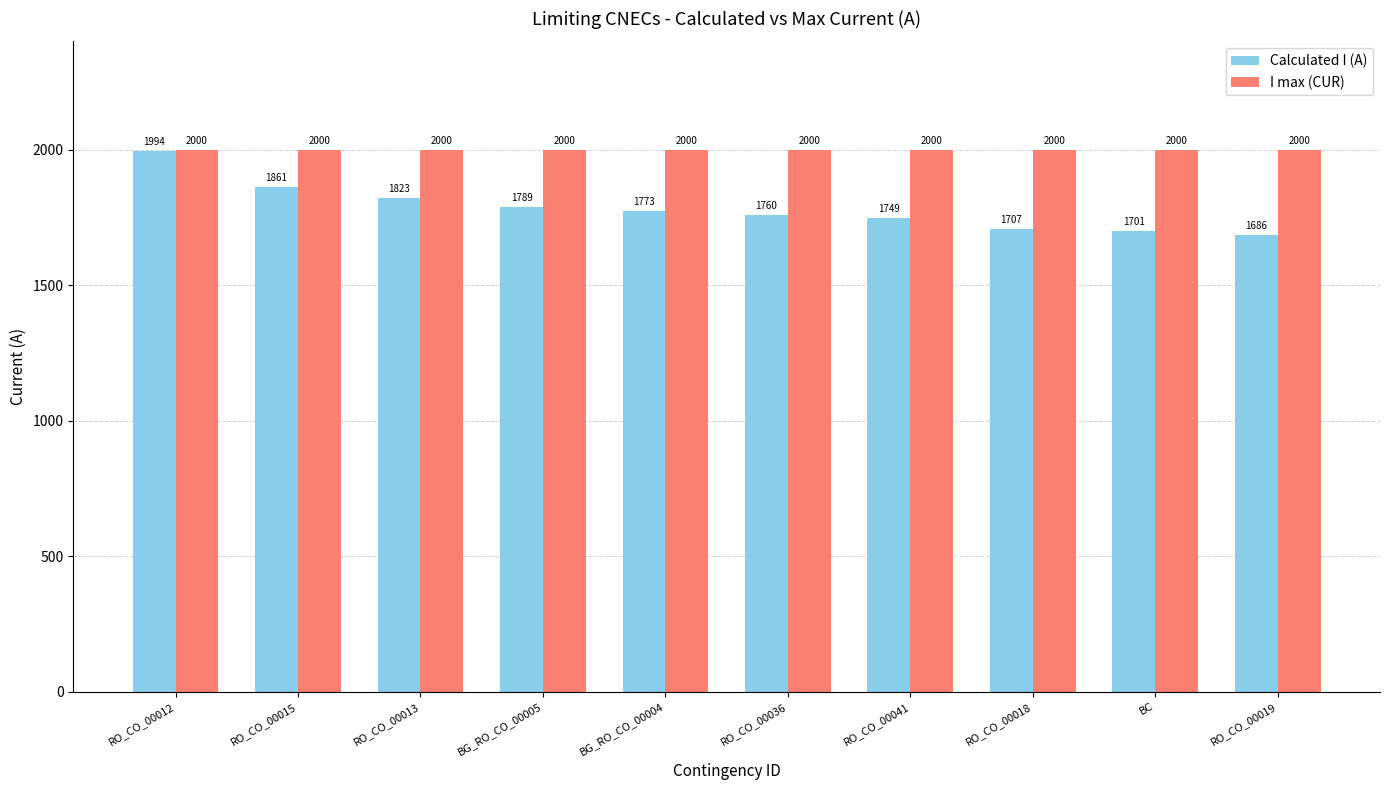

How many bars are there in each group?

2